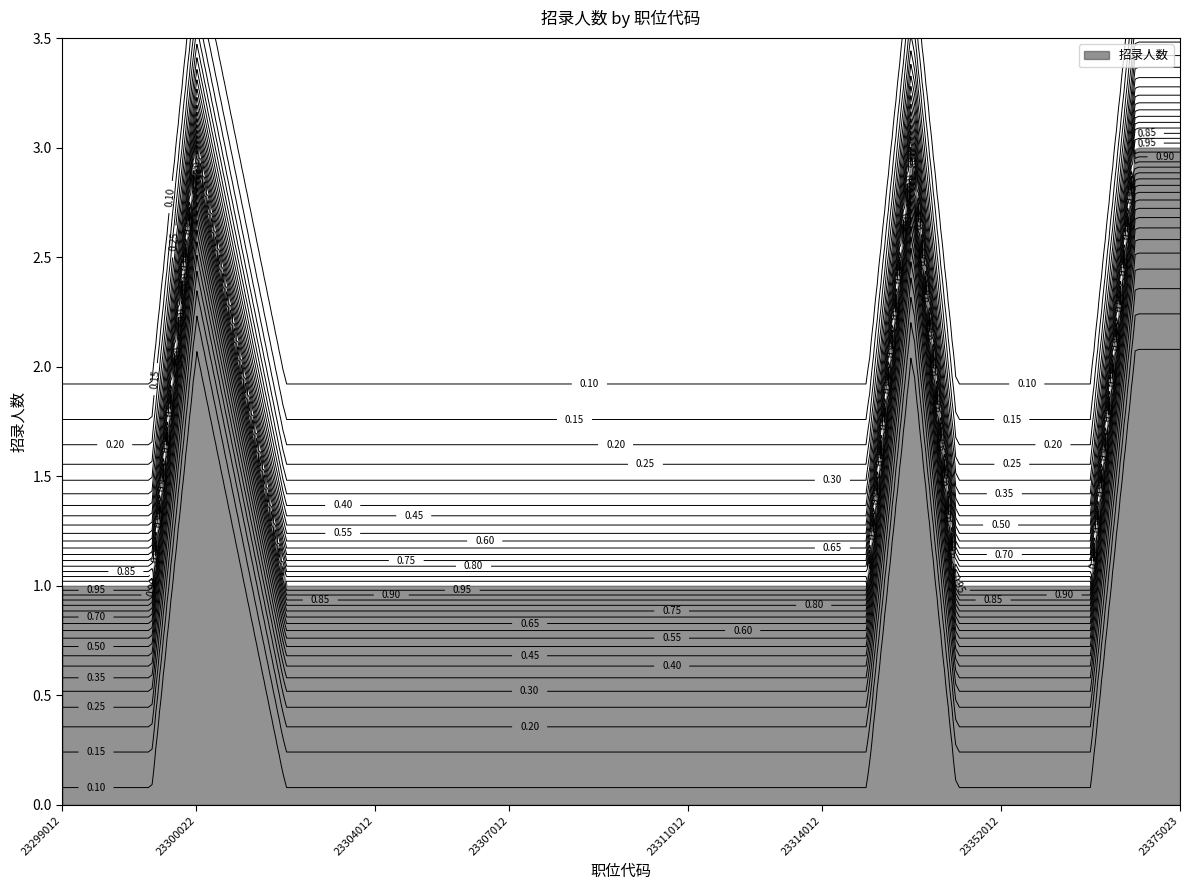

What is the difference between the maximum and second lowest values?

2